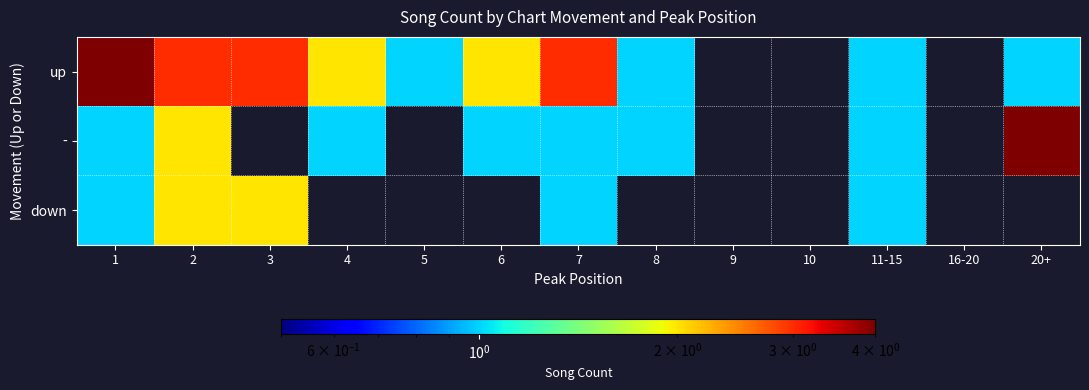

At which category does the chart reach its minimum across all series?

5